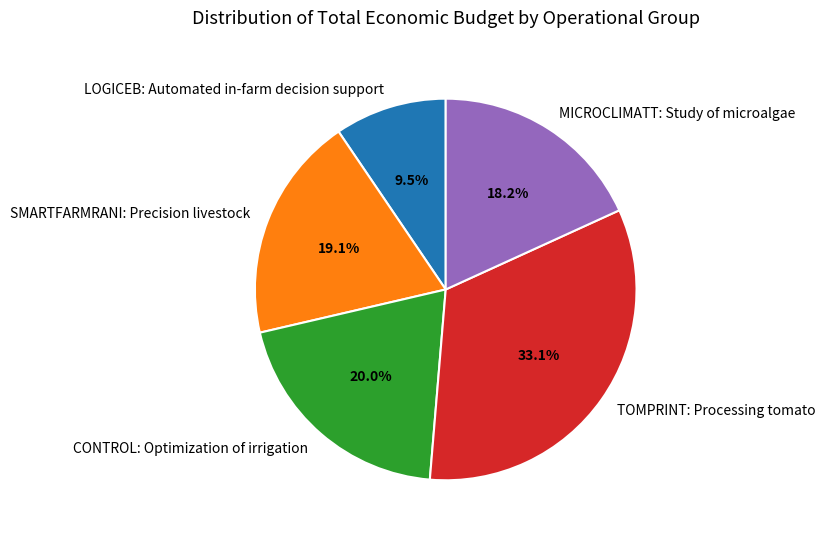

Count the number of slices in the pie.

5